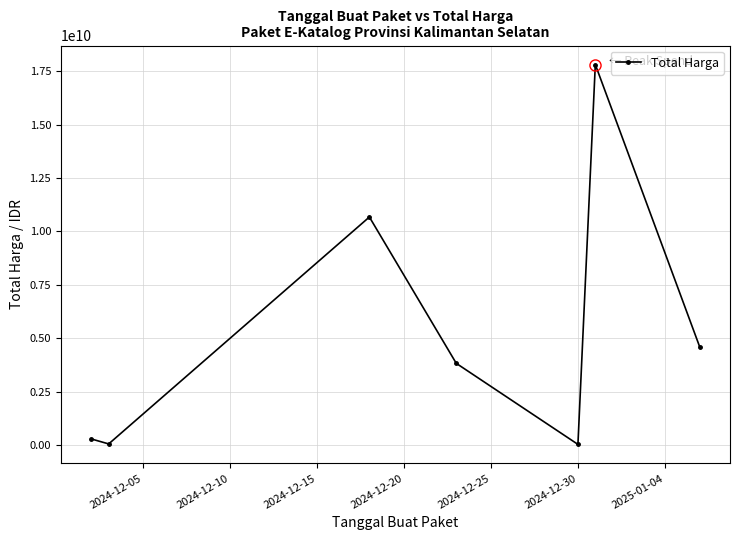

What is the maximum value shown in the chart?

17808195888